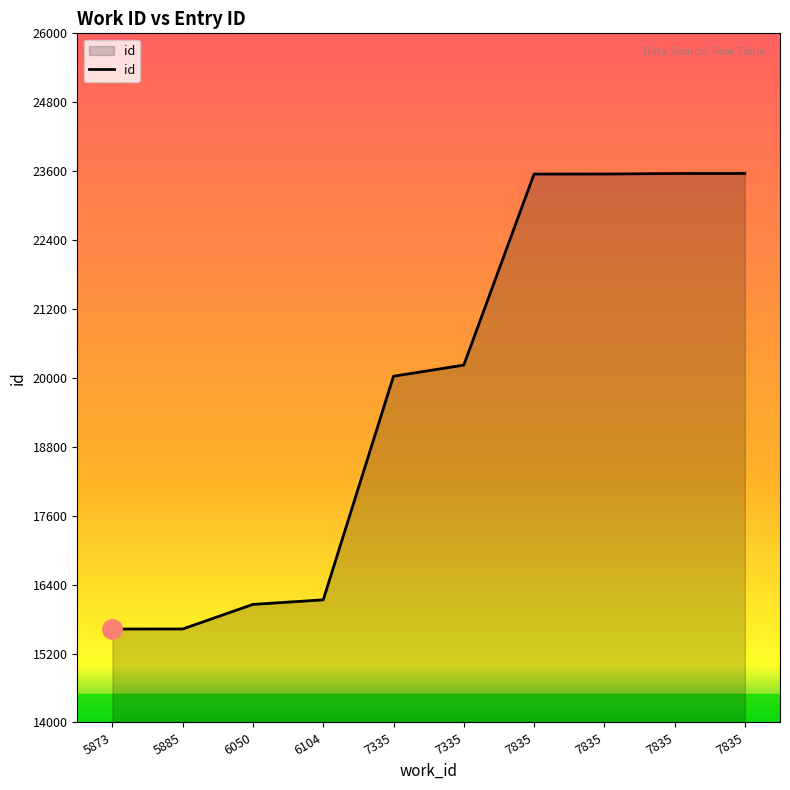

At which label is the value closest to 19593?

7335